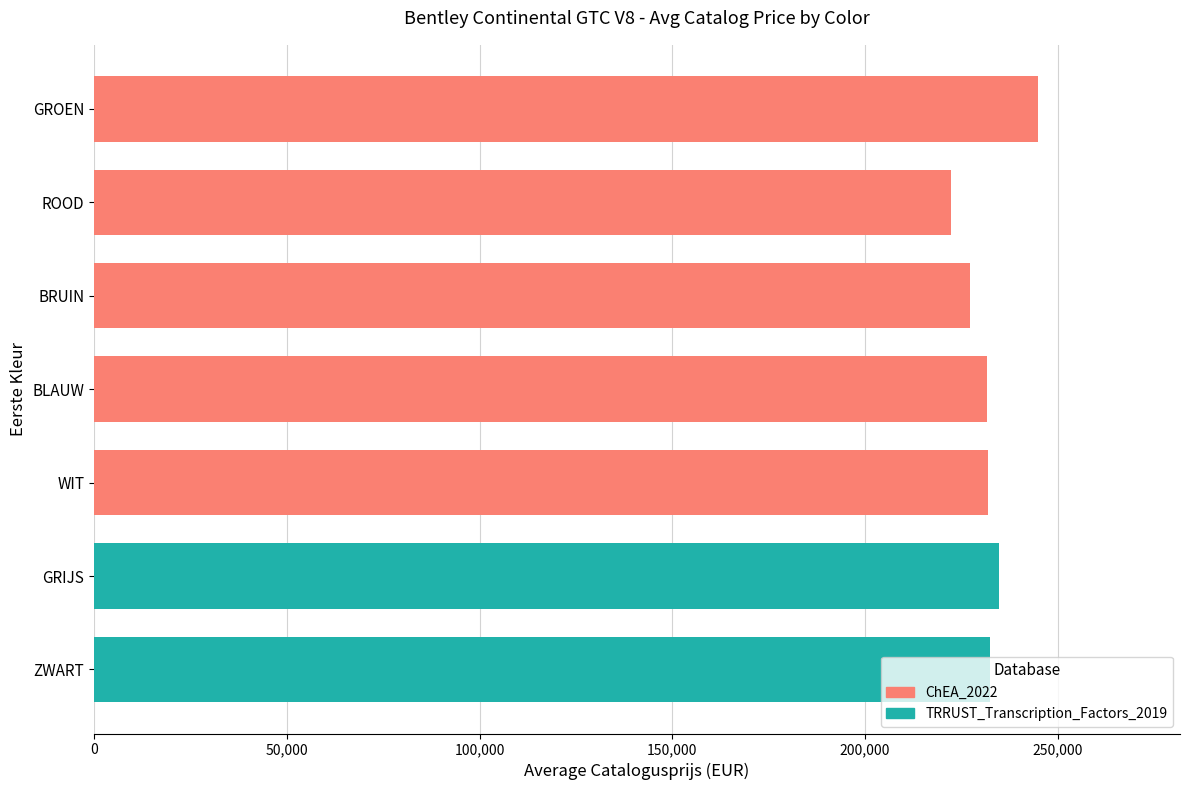

Rank the categories by value from highest to lowest.

GROEN, GRIJS, ZWART, WIT, BLAUW, BRUIN, ROOD